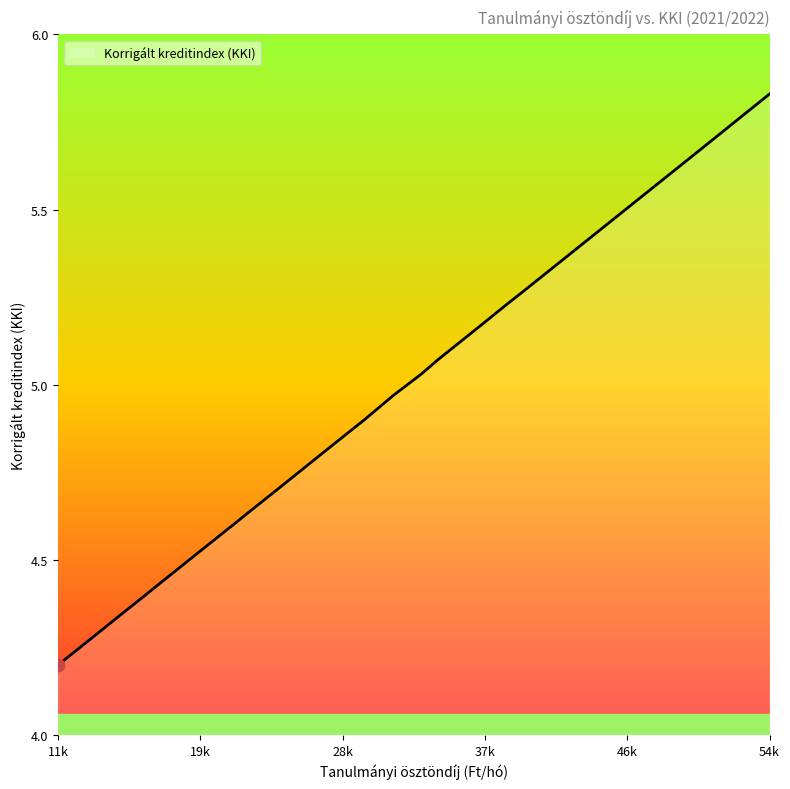

What is the minimum value shown in the chart?

4.2